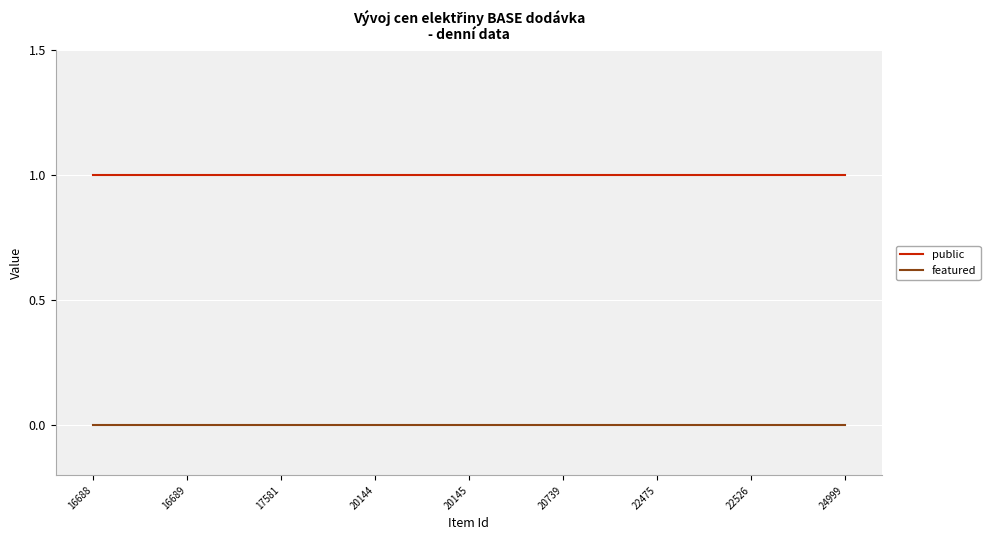

List the series in order of their overall mean, lowest first.

featured, public